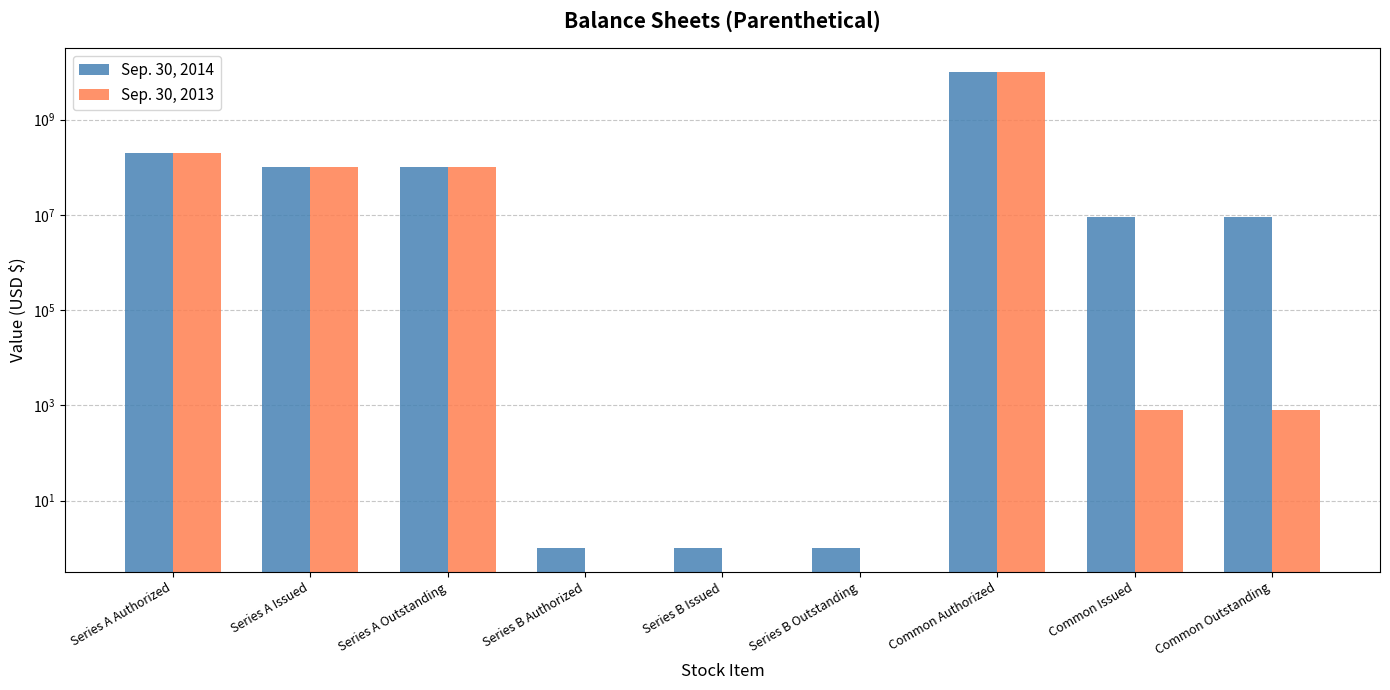

What are all the series names shown in the legend?

Sep. 30, 2014, Sep. 30, 2013